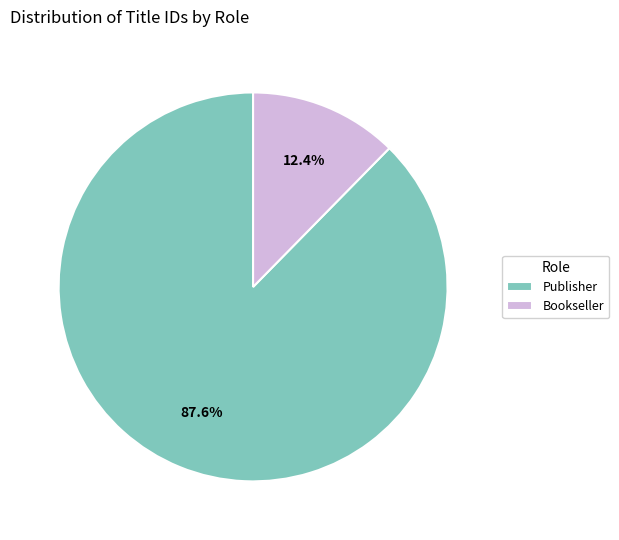

What percentage is NOT represented by Publisher?

12.4%